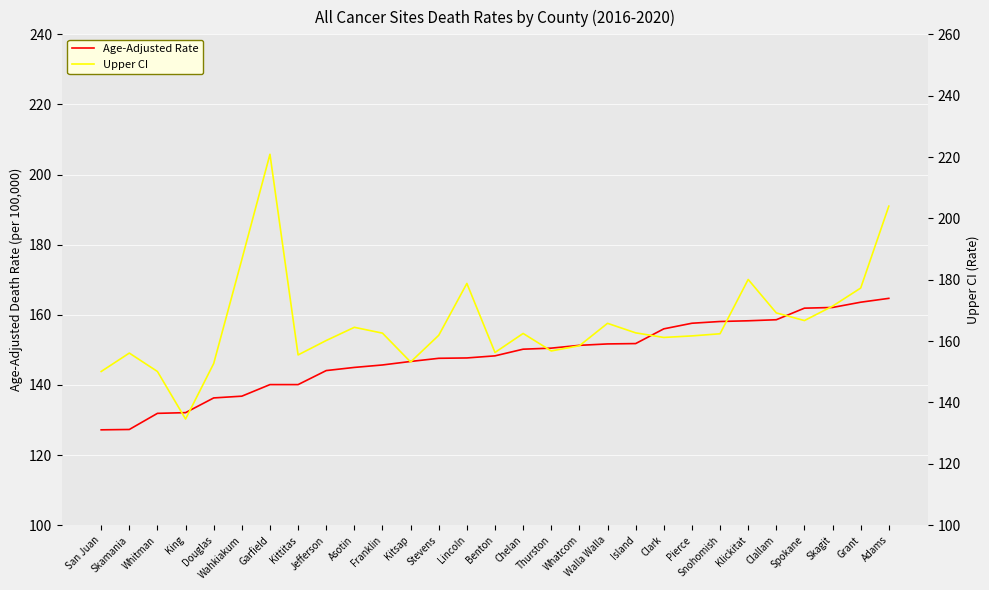

Which category has the lowest value in the Age-Adjusted Rate series?

San Juan